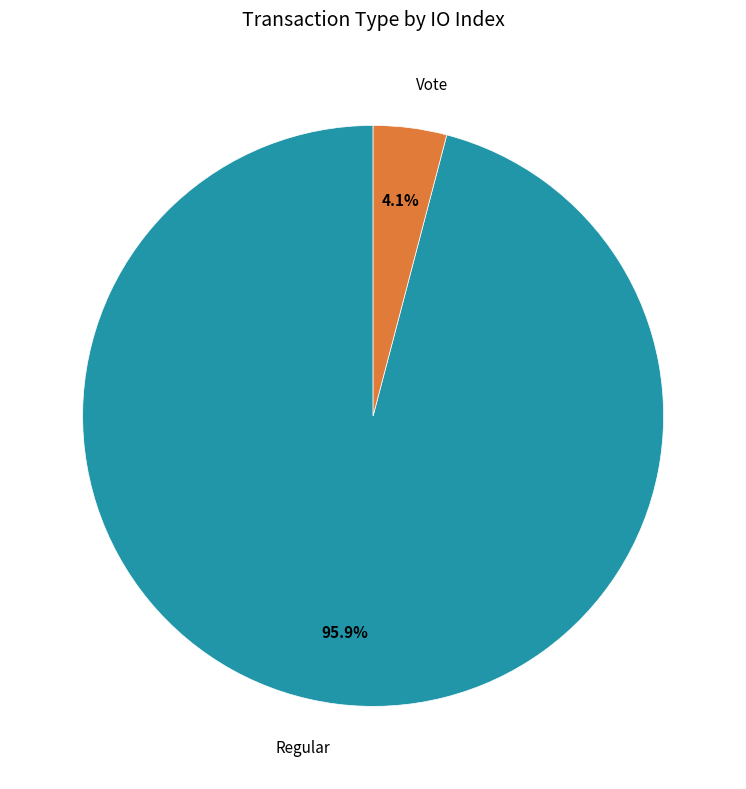

Rank the categories by value from lowest to highest.

Vote, Regular